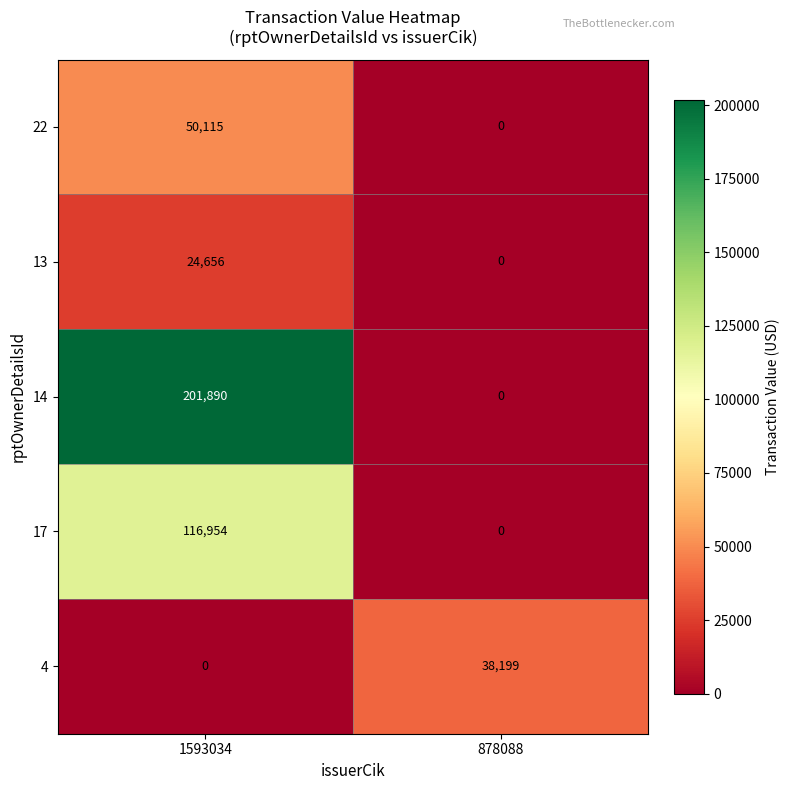

At which category does the chart reach its peak across all series?

1593034